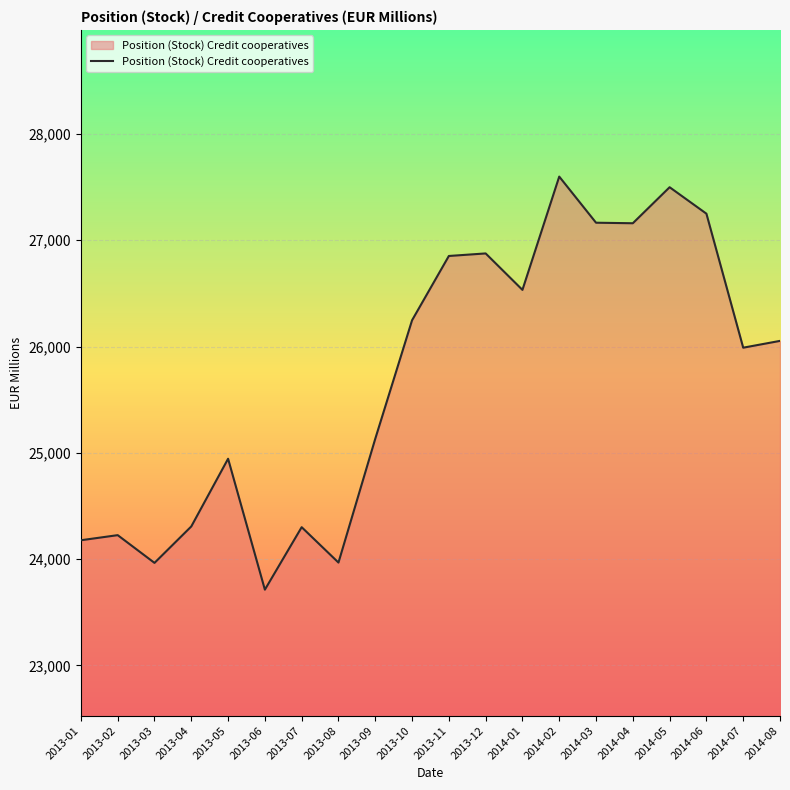

What position from the left is 2014-08?

20